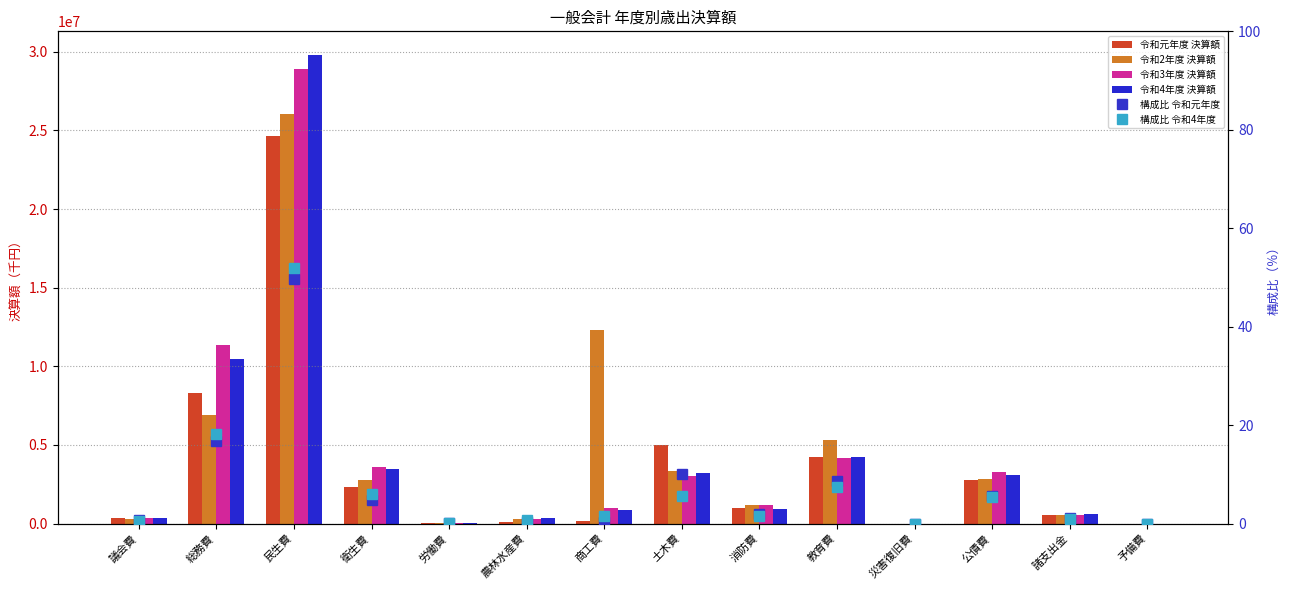

What is the label of the 10th bar from the right?

労働費